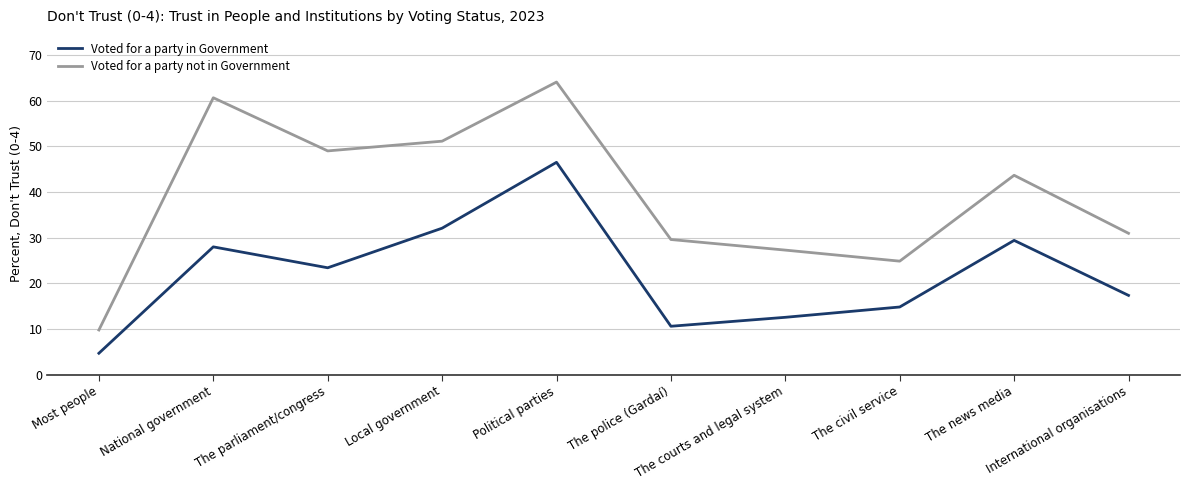

How many interior local peaks does the Voted for a party not in Government series have?

3